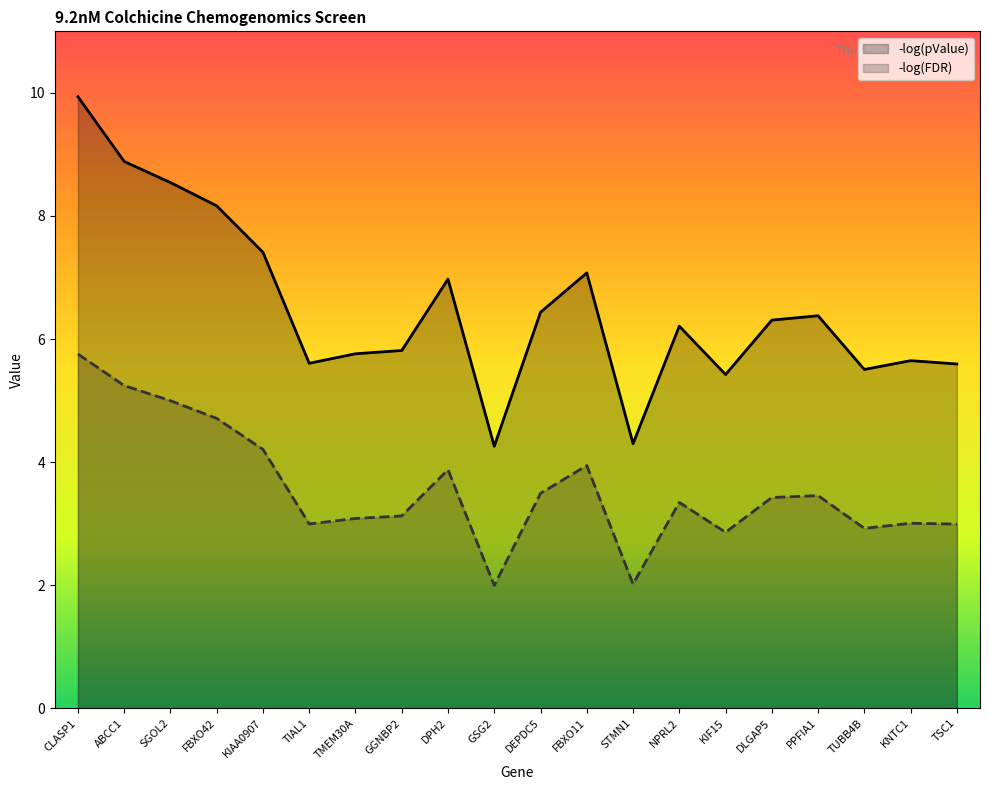

What are all the series names shown in the legend?

-log(pValue), -log(FDR)